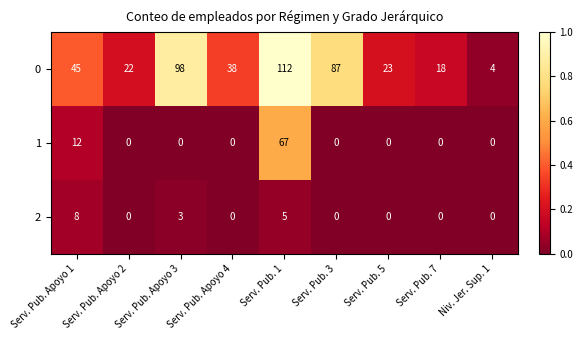

Which series has the largest total across all categories?

0